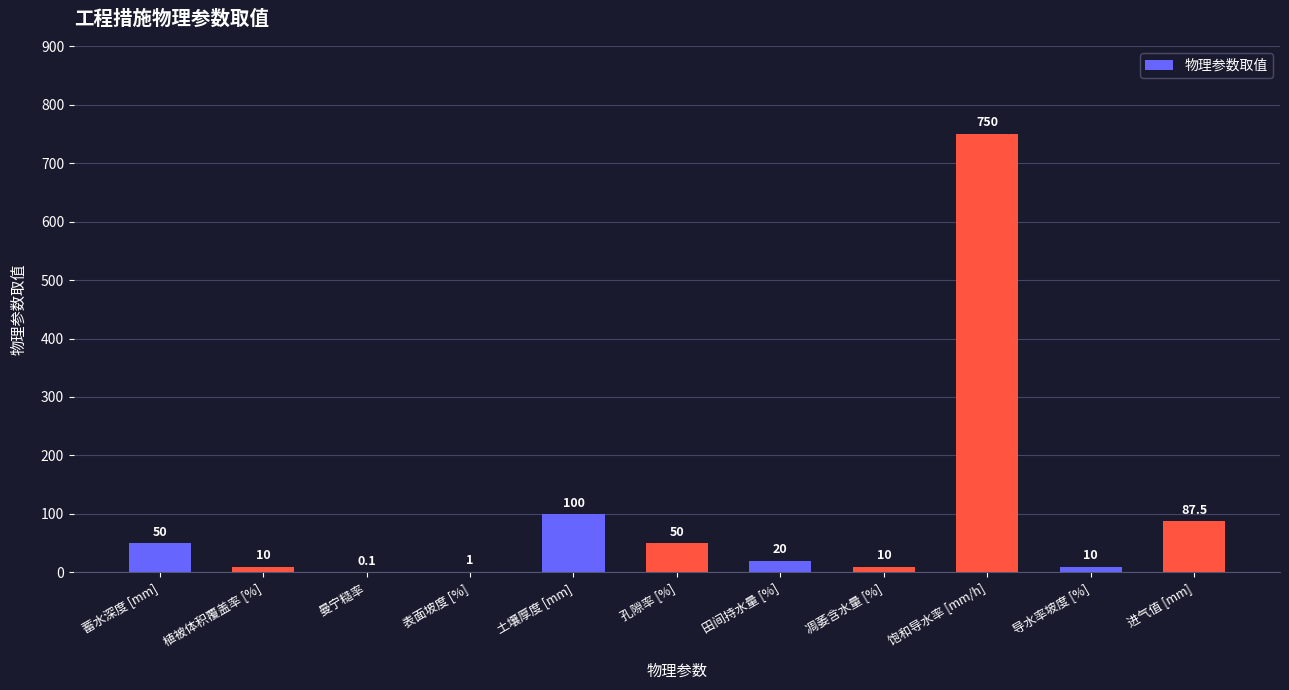

How many data points does each series have?

11